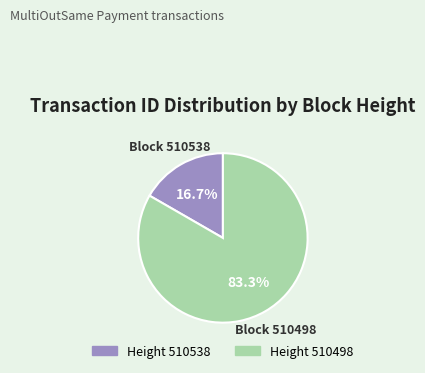

Does any single category account for the majority?

Yes